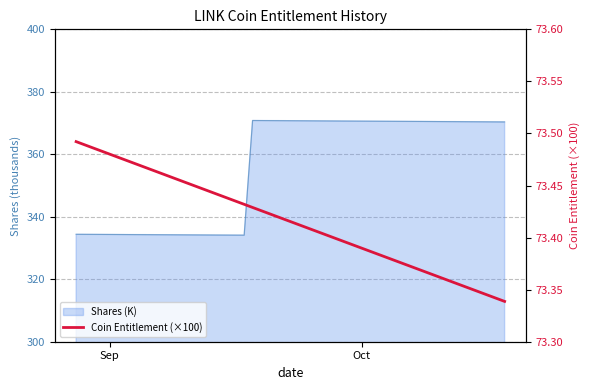

Does the chart display data point markers on the line(s)?

No